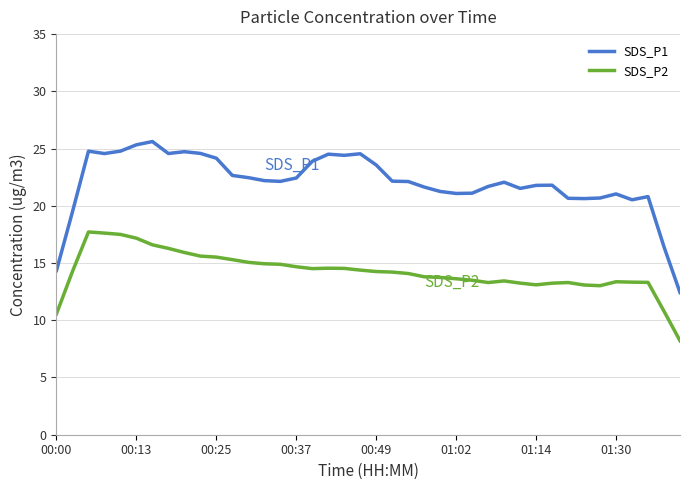

True or false: SDS_P1 and SDS_P2 cross at least once.

False